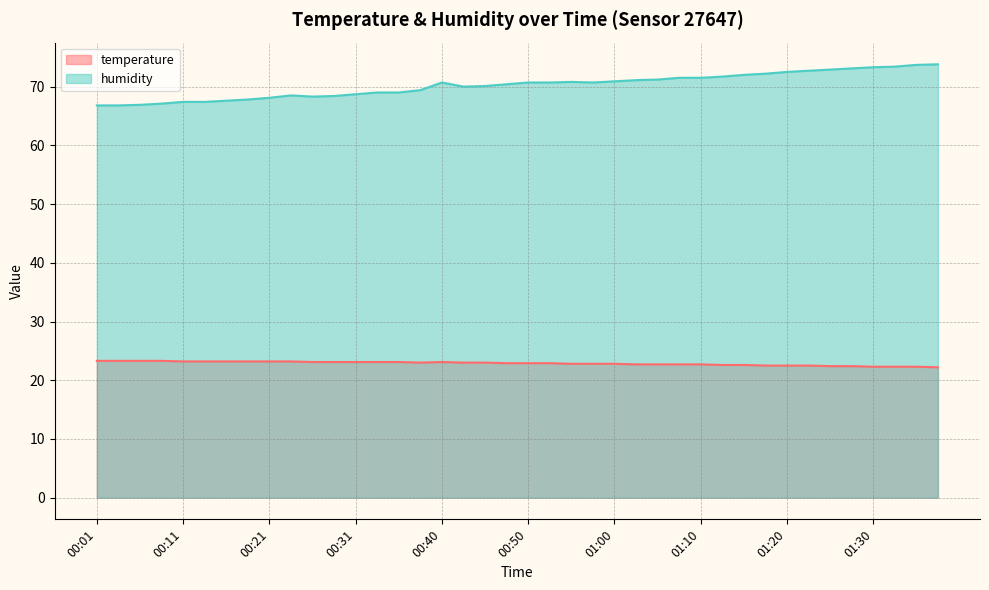

How many data points does each series have?

40